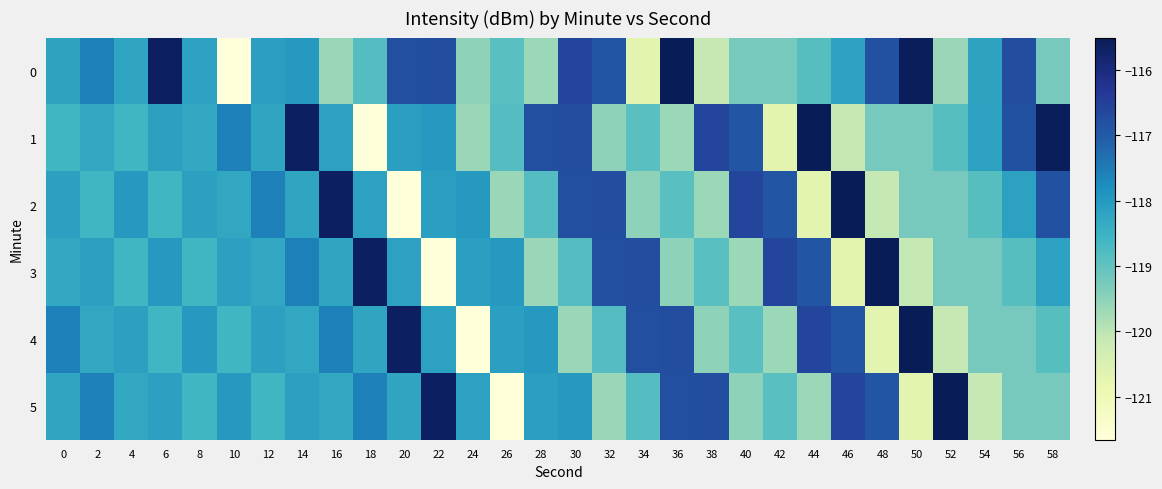

What is the total value across all series at 14?

-705.8